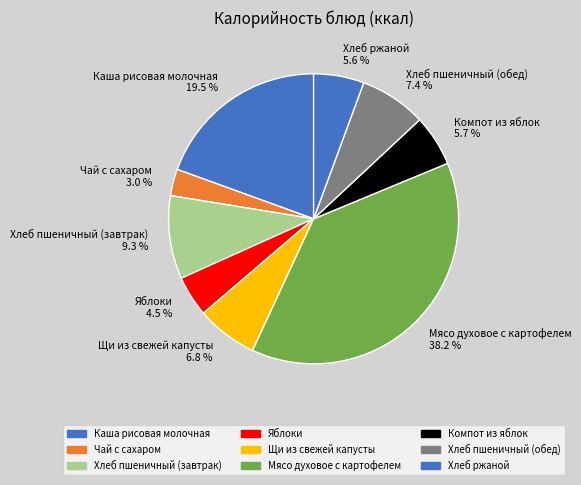

The Компот из яблок slice represents 6% of the pie. True or false?

True